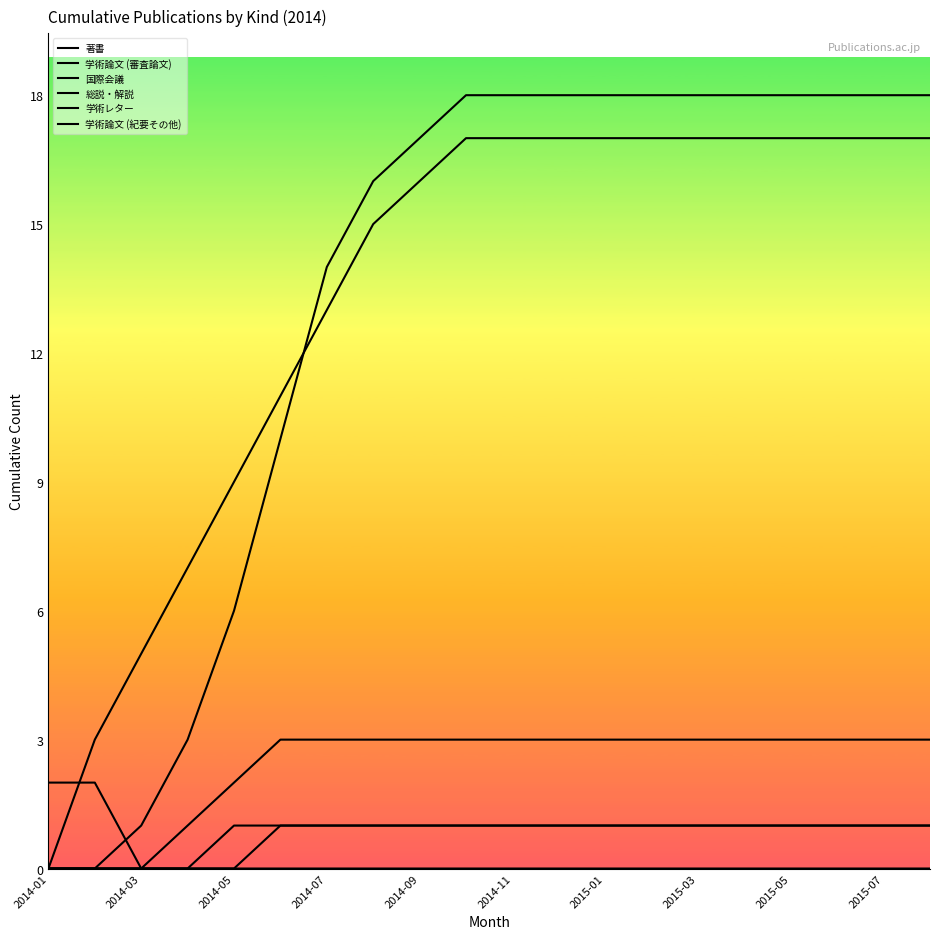

How many positive values does the 総説・解説 series have?

17